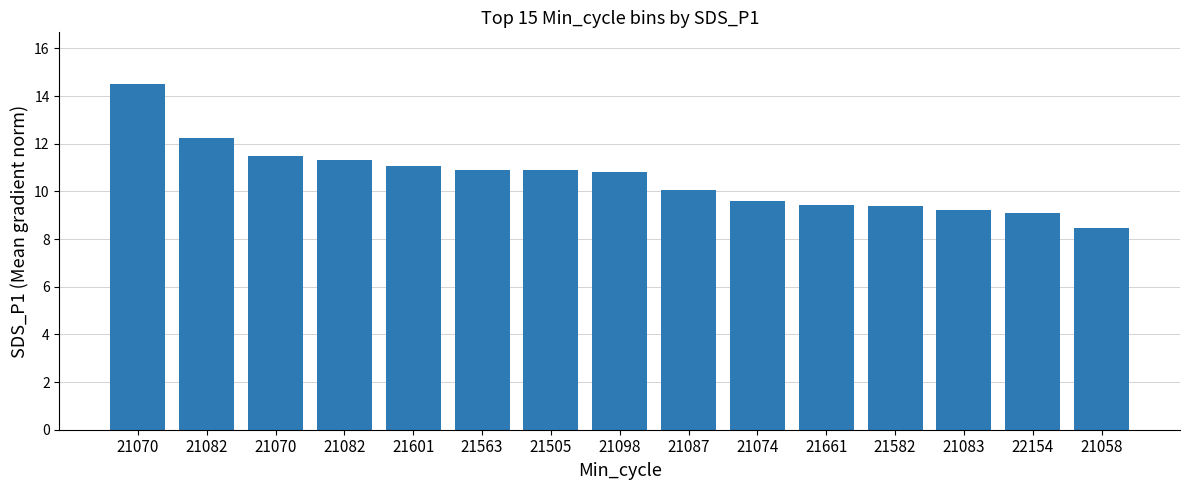

Does the chart contain any negative values?

No